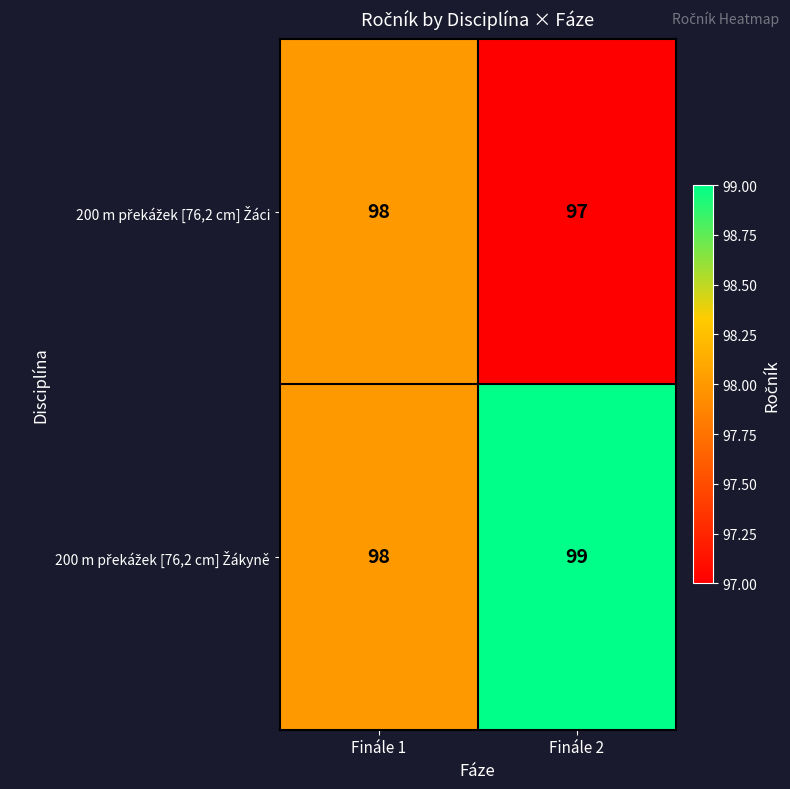

What is the smallest value displayed?

97